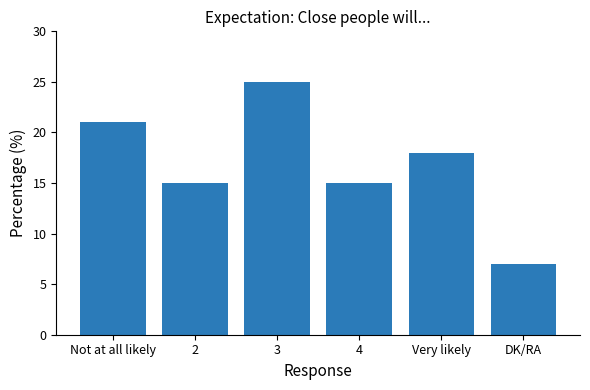

The value at Not at all likely is 37. True or false?

False